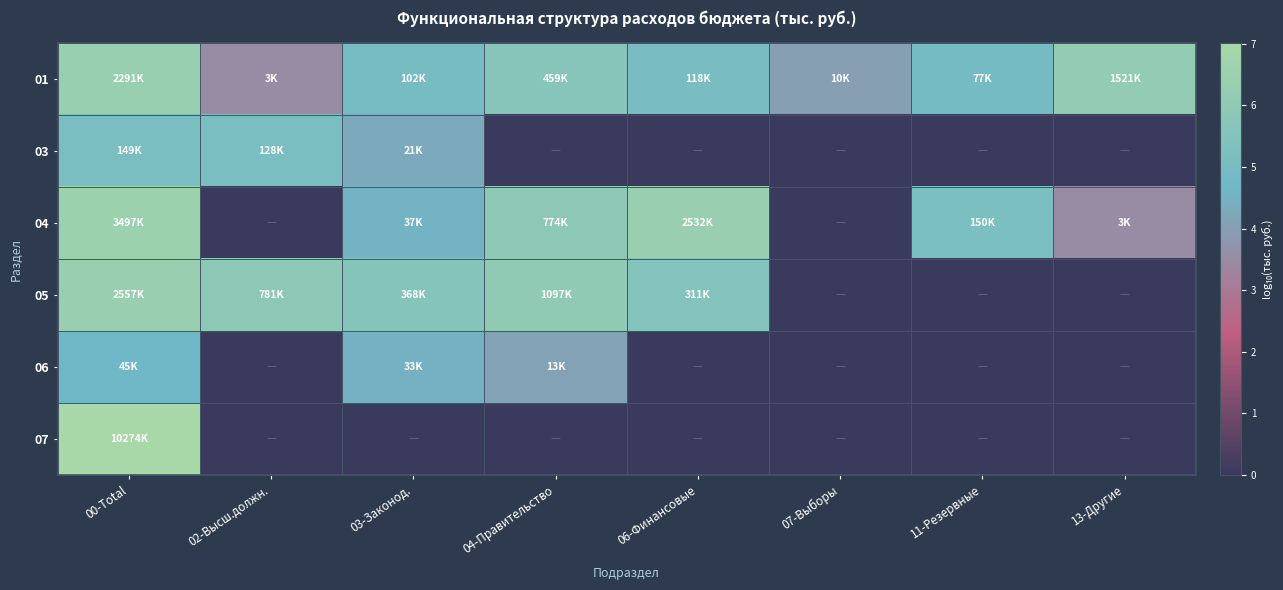

What is the difference between the highest and lowest values at 13-Другие?

6.2